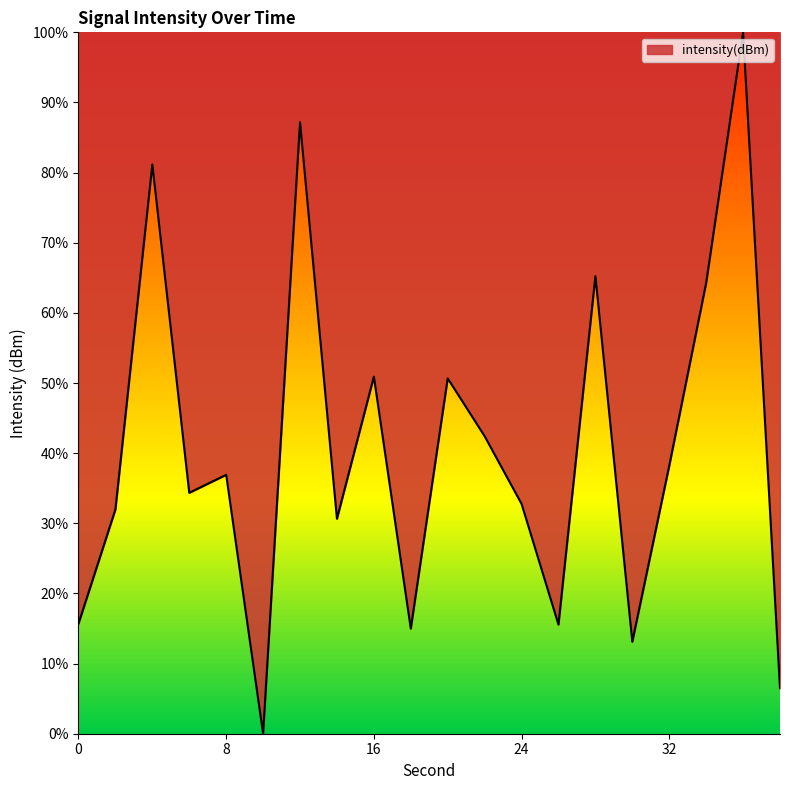

How many lines are shown in the chart?

1